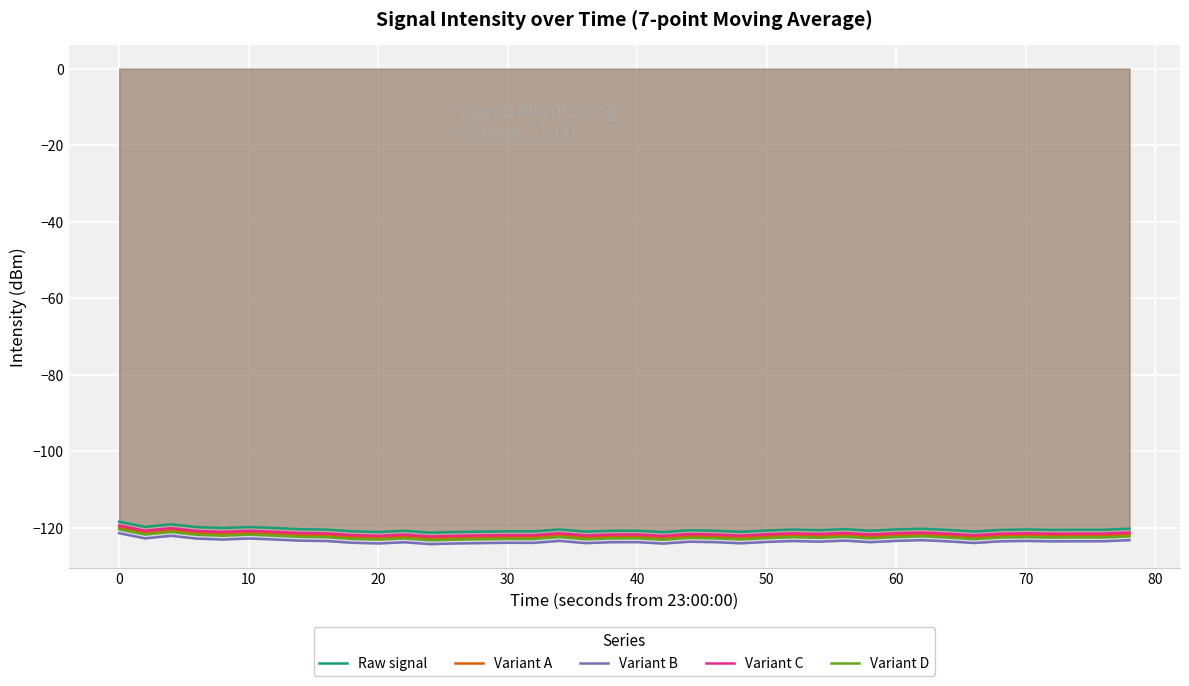

Reading right to left, what are all the values shown in this chart?

Raw signal: -120.3	-120.6	-120.6	-120.6	-120.5	-120.6	-121.0	-120.6	-120.3	-120.4	-120.8	-120.4	-120.7	-120.5	-120.7	-121.1	-120.8	-120.7	-121.2	-120.8	-120.8	-121.0	-120.5	-121.0	-121.0	-121.0	-121.1	-121.3	-120.8	-121.1	-120.9	-120.5	-120.4	-120.1	-119.8	-120.1	-119.9	-119.1	-119.8	-118.4
Variant A: -121.8	-122.1	-122.1	-122.1	-122.0	-122.1	-122.5	-122.1	-121.8	-121.9	-122.3	-121.9	-122.2	-122.0	-122.2	-122.6	-122.3	-122.2	-122.7	-122.3	-122.3	-122.5	-122.0	-122.5	-122.5	-122.5	-122.6	-122.8	-122.3	-122.6	-122.4	-122.0	-121.9	-121.6	-121.3	-121.6	-121.4	-120.6	-121.3	-119.9
Variant B: -123.3	-123.6	-123.6	-123.6	-123.5	-123.6	-124.0	-123.6	-123.3	-123.4	-123.8	-123.4	-123.7	-123.5	-123.7	-124.1	-123.8	-123.7	-124.2	-123.8	-123.8	-124.0	-123.5	-124.0	-124.0	-124.0	-124.1	-124.3	-123.8	-124.1	-123.9	-123.5	-123.4	-123.1	-122.8	-123.1	-122.9	-122.1	-122.8	-121.4
Variant C: -121.3	-121.6	-121.6	-121.6	-121.5	-121.6	-122.0	-121.6	-121.3	-121.4	-121.8	-121.4	-121.7	-121.5	-121.7	-122.1	-121.8	-121.7	-122.2	-121.8	-121.8	-122.0	-121.5	-122.0	-122.0	-122.0	-122.1	-122.3	-121.8	-122.1	-121.9	-121.5	-121.4	-121.1	-120.8	-121.1	-120.9	-120.1	-120.8	-119.4
Variant D: -122.3	-122.6	-122.6	-122.6	-122.5	-122.6	-123.0	-122.6	-122.3	-122.4	-122.8	-122.4	-122.7	-122.5	-122.7	-123.1	-122.8	-122.7	-123.2	-122.8	-122.8	-123.0	-122.5	-123.0	-123.0	-123.0	-123.1	-123.3	-122.8	-123.1	-122.9	-122.5	-122.4	-122.1	-121.8	-122.1	-121.9	-121.1	-121.8	-120.4